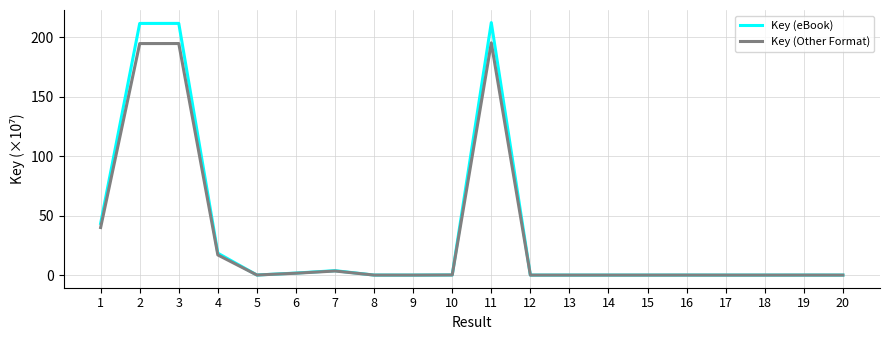

Does the chart display data point markers on the line(s)?

No